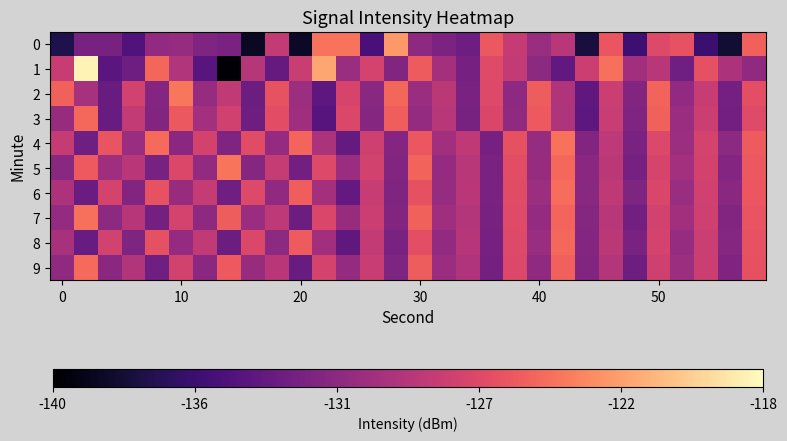

Which series has the widest spread of values?

1